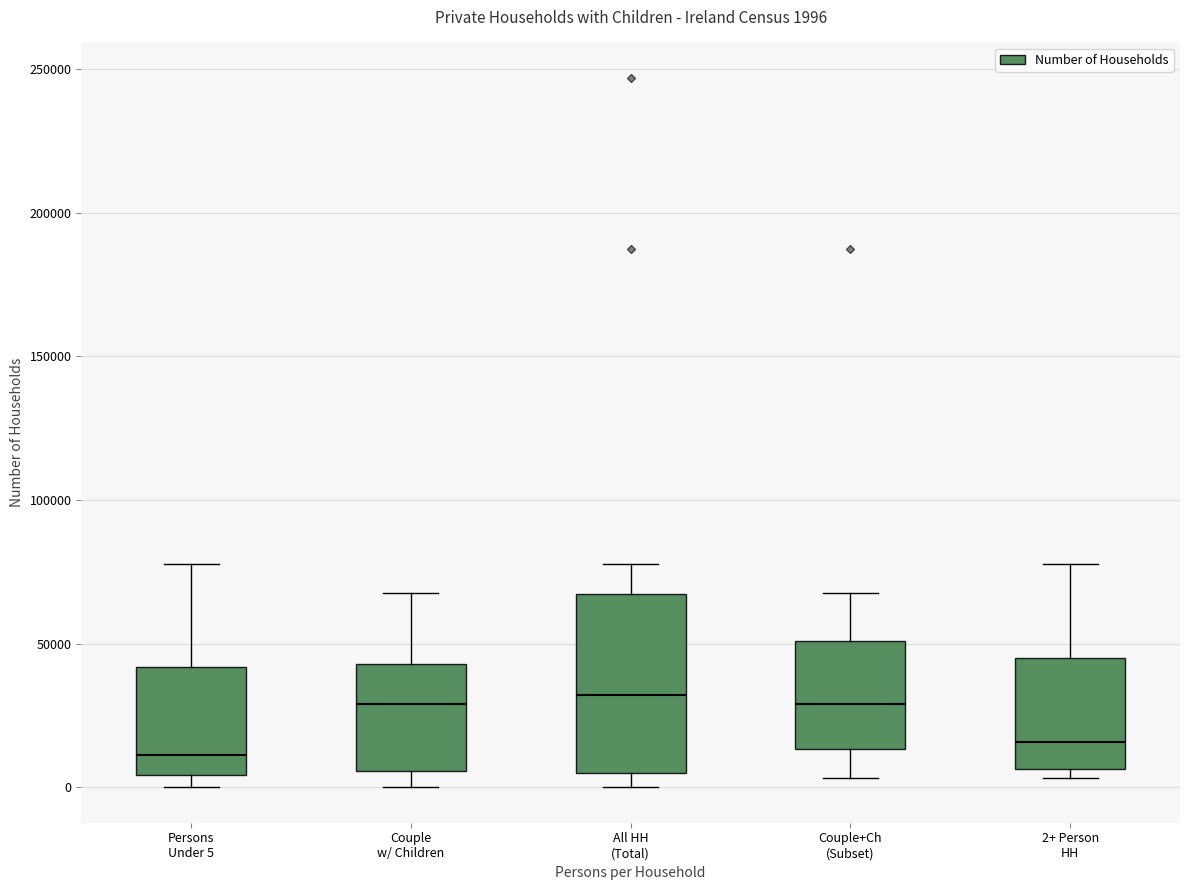

Comparing the boxes themselves (not the whiskers), which one is the tallest?

All HH (Total)